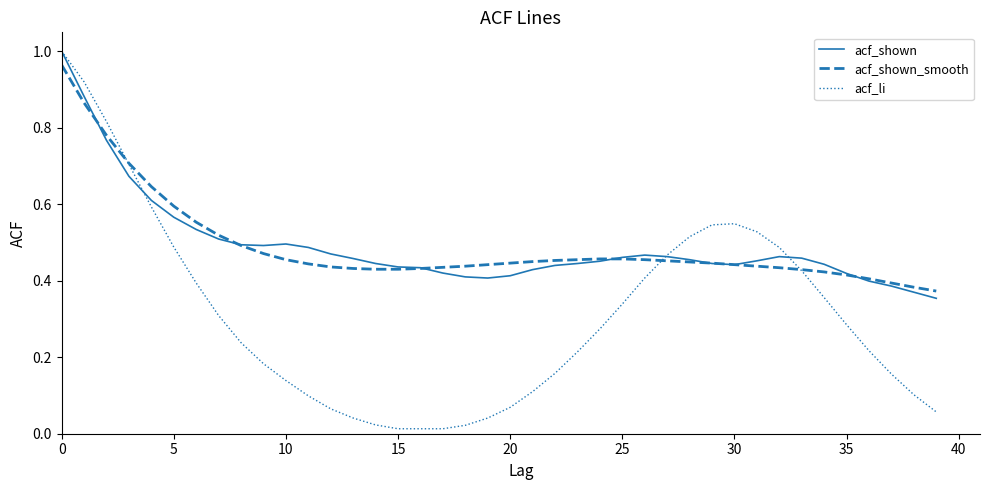

Which series has the largest range (max minus min)?

acf_li